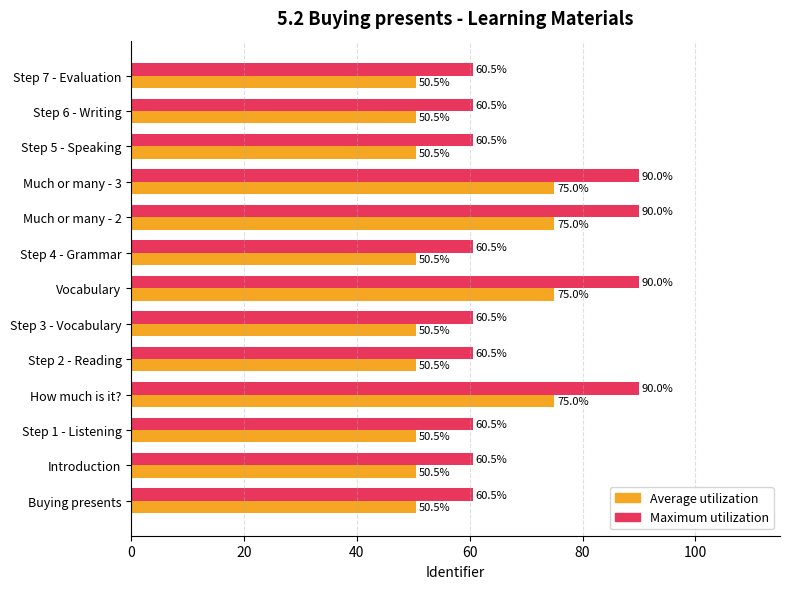

Which series has the largest range (max minus min)?

Maximum utilization